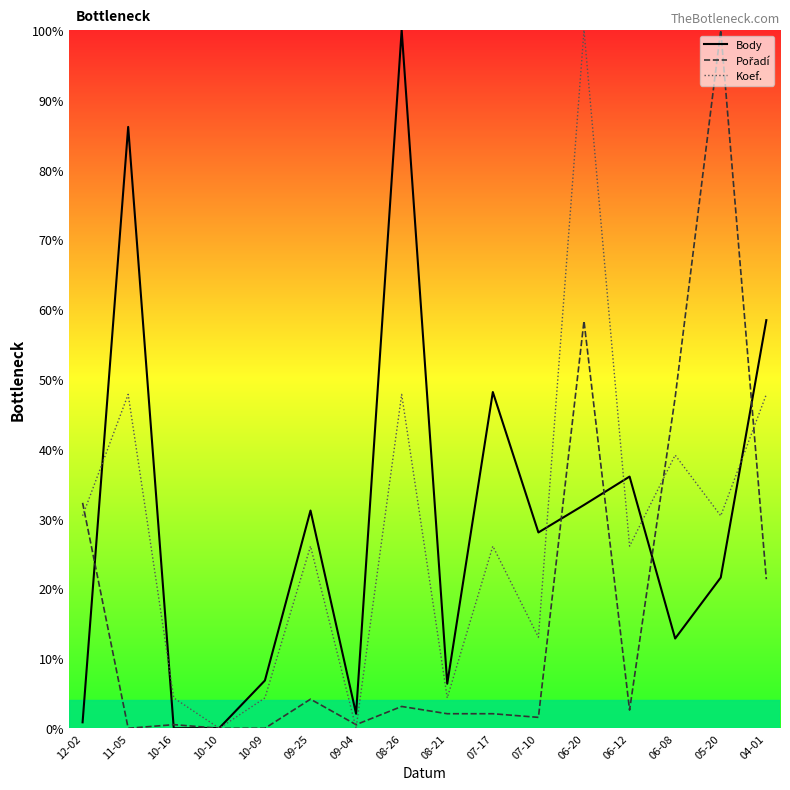

Which has a higher value, 06-12 or 07-17?

07-17